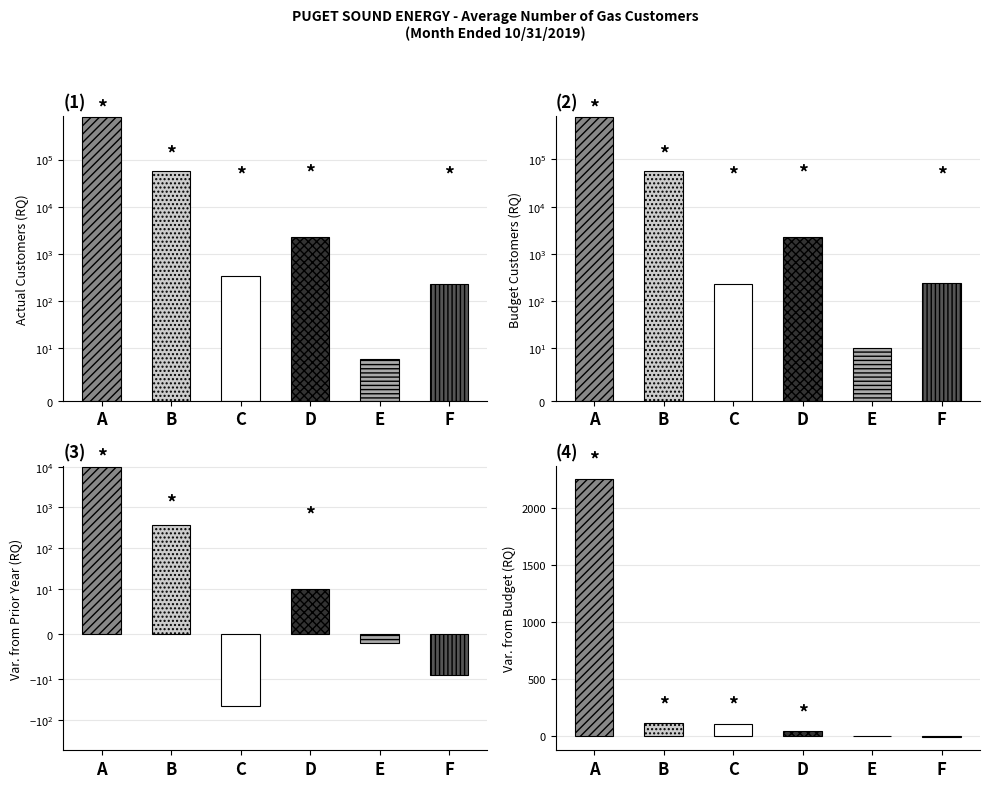

Does the chart contain any negative values?

Yes